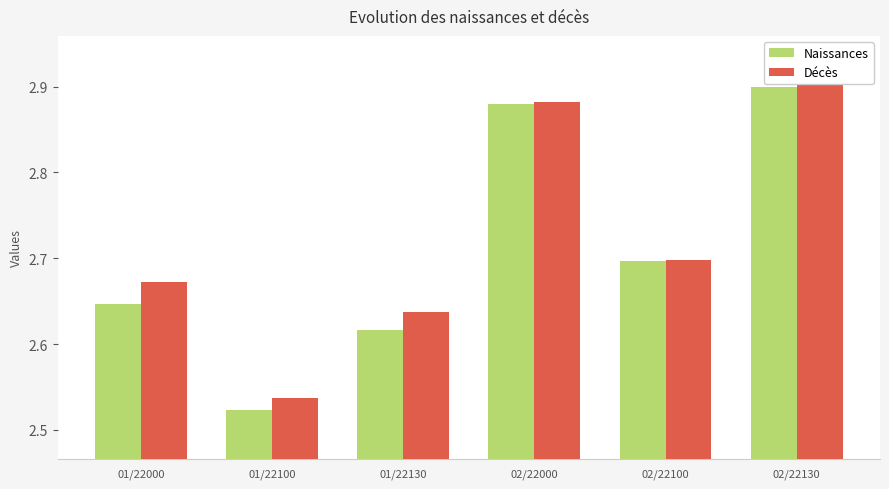

What is the total value across all series at 02/22130?

5.8